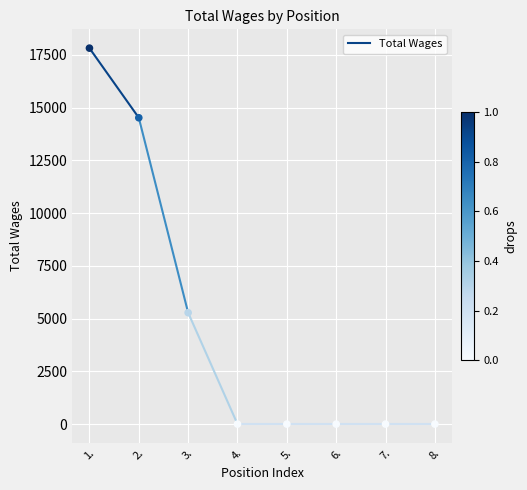

What Y value in the scatter plot is closest to 8910?

5280